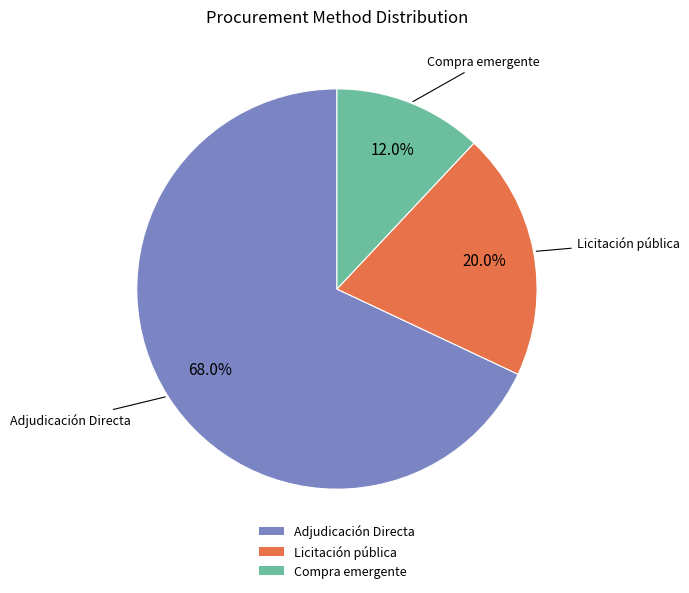

Which category has the biggest portion of the pie?

Adjudicación Directa